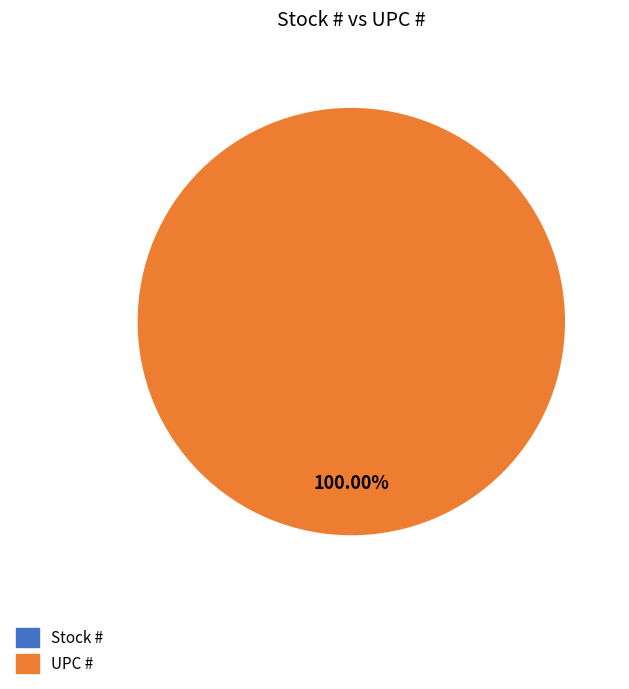

Does any single category account for the majority?

Yes